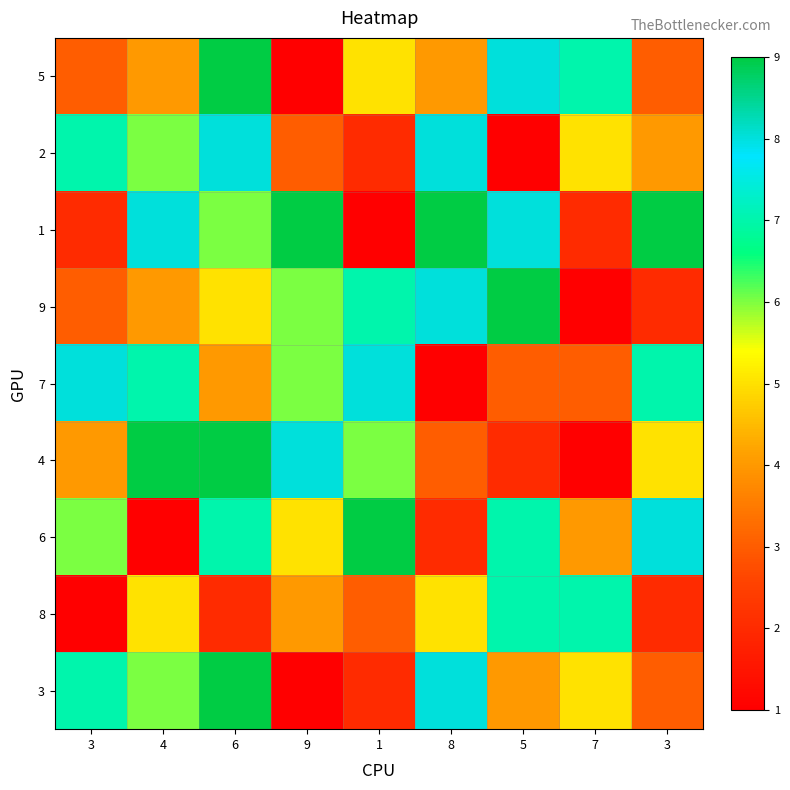

What is the minimum value shown in the chart?

1